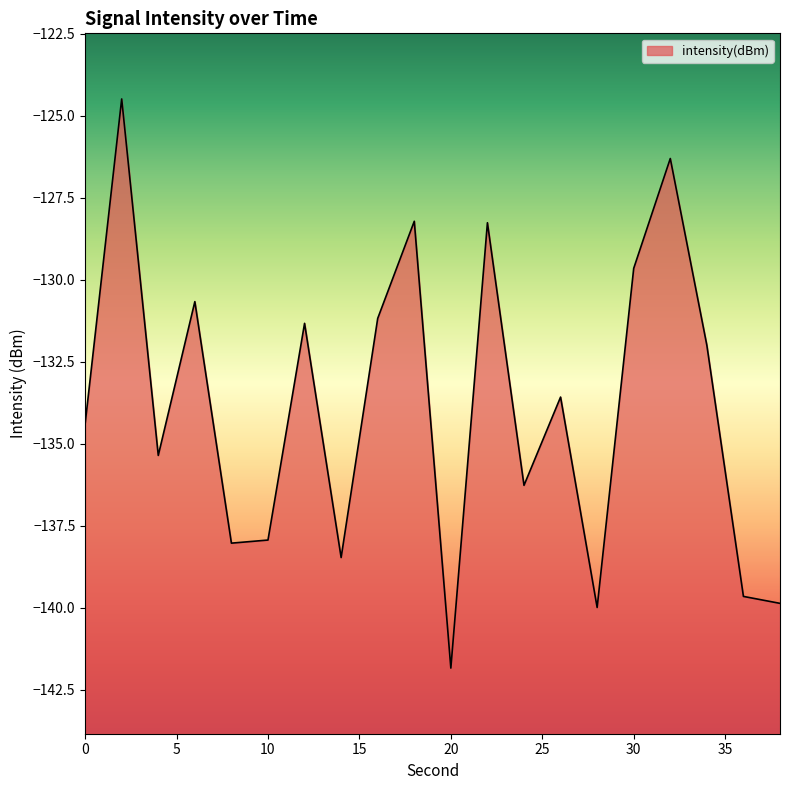

Where does the data first go above -133?

2